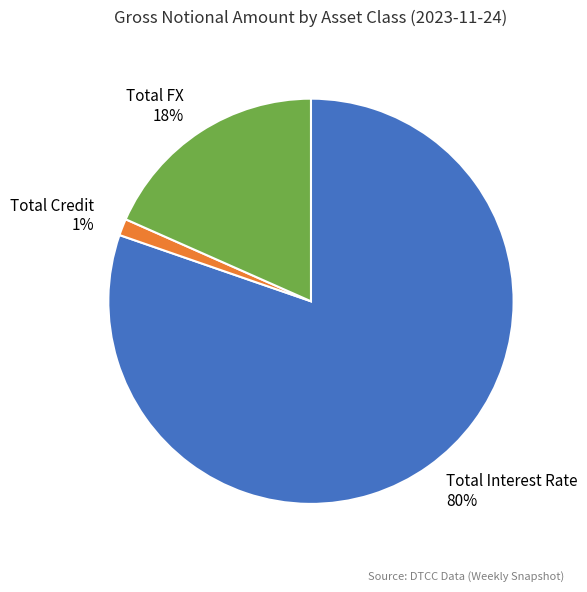

Do Total Credit and Total Interest Rate together represent more than half of the pie?

Yes